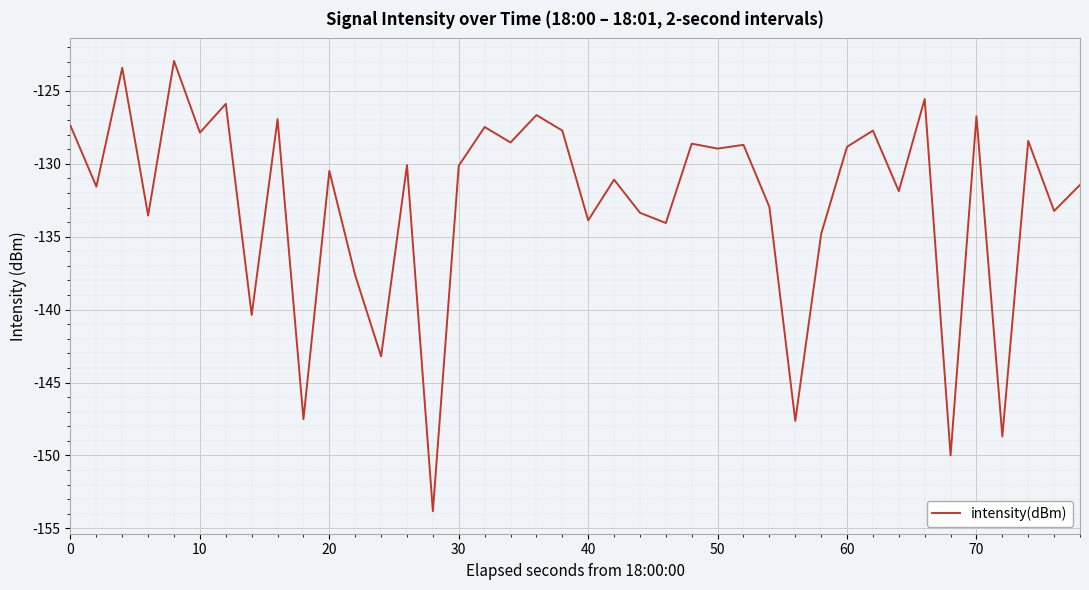

What is the minimum value shown in the chart?

-153.8